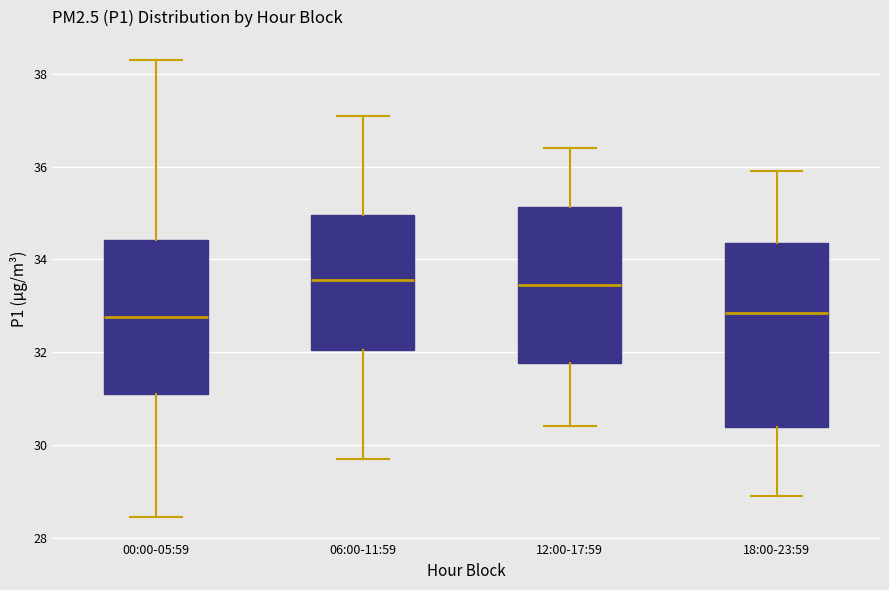

Reading left to right, transcribe this box plot: for each box, give where its median line is, the range the box spans, and where its two whiskers end, as read against the y-axis. The values are not printed on the chart, so give them approximately, as read against the axis.

00:00-05:59: median 32.8, box 31.0 to 34.4, whiskers 28.4 to 38.4
06:00-11:59: median 33.6, box 32.0 to 35.0, whiskers 29.8 to 37.2
12:00-17:59: median 33.4, box 31.8 to 35.2, whiskers 30.4 to 36.4
18:00-23:59: median 32.8, box 30.4 to 34.4, whiskers 29.0 to 36.0